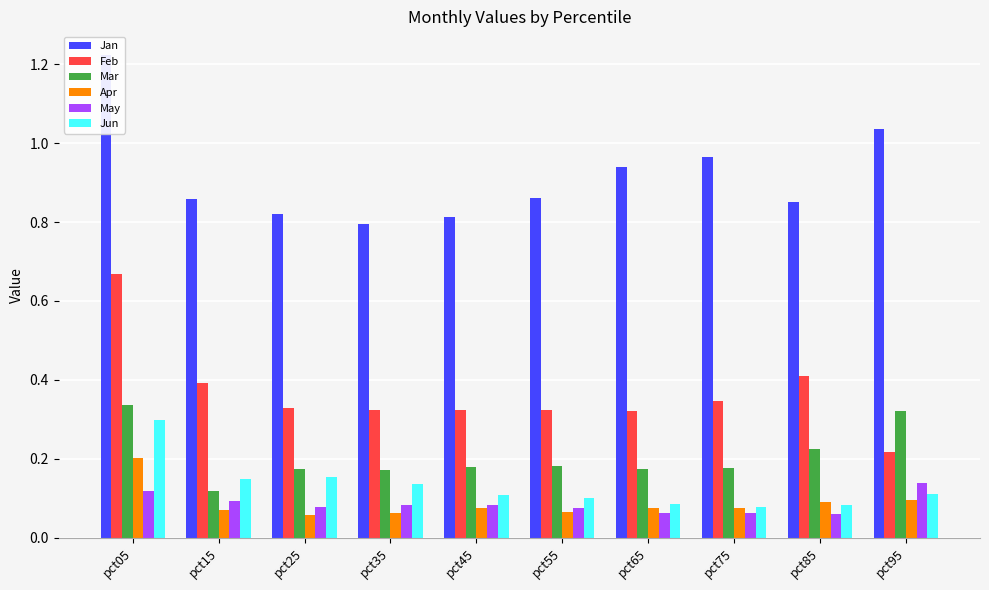

How many distinct data groups are displayed?

6